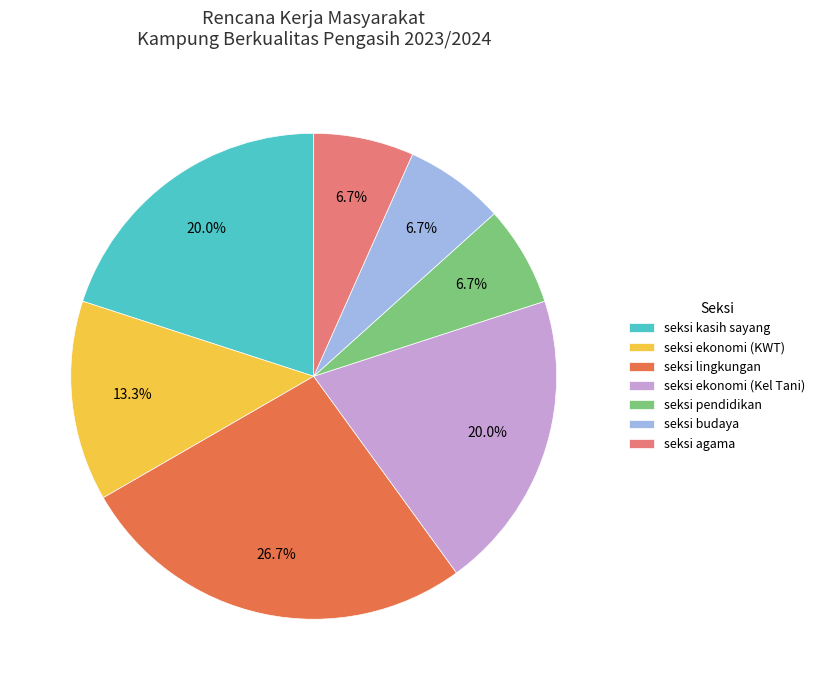

Approximately how many times larger is the value at seksi kasih sayang compared to seksi agama?

3.0